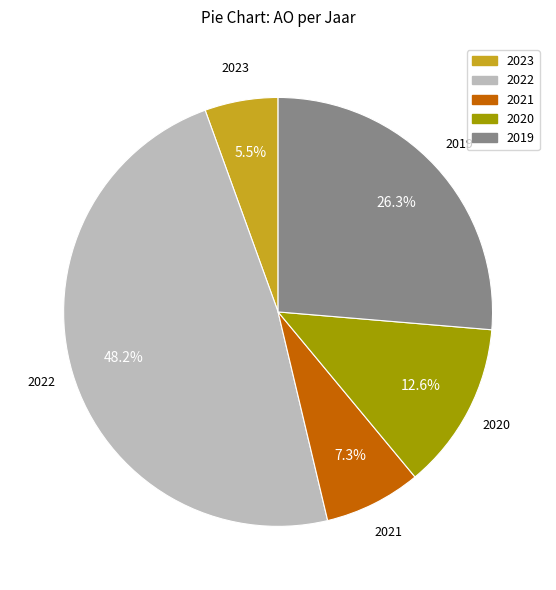

Does any single category account for the majority?

No